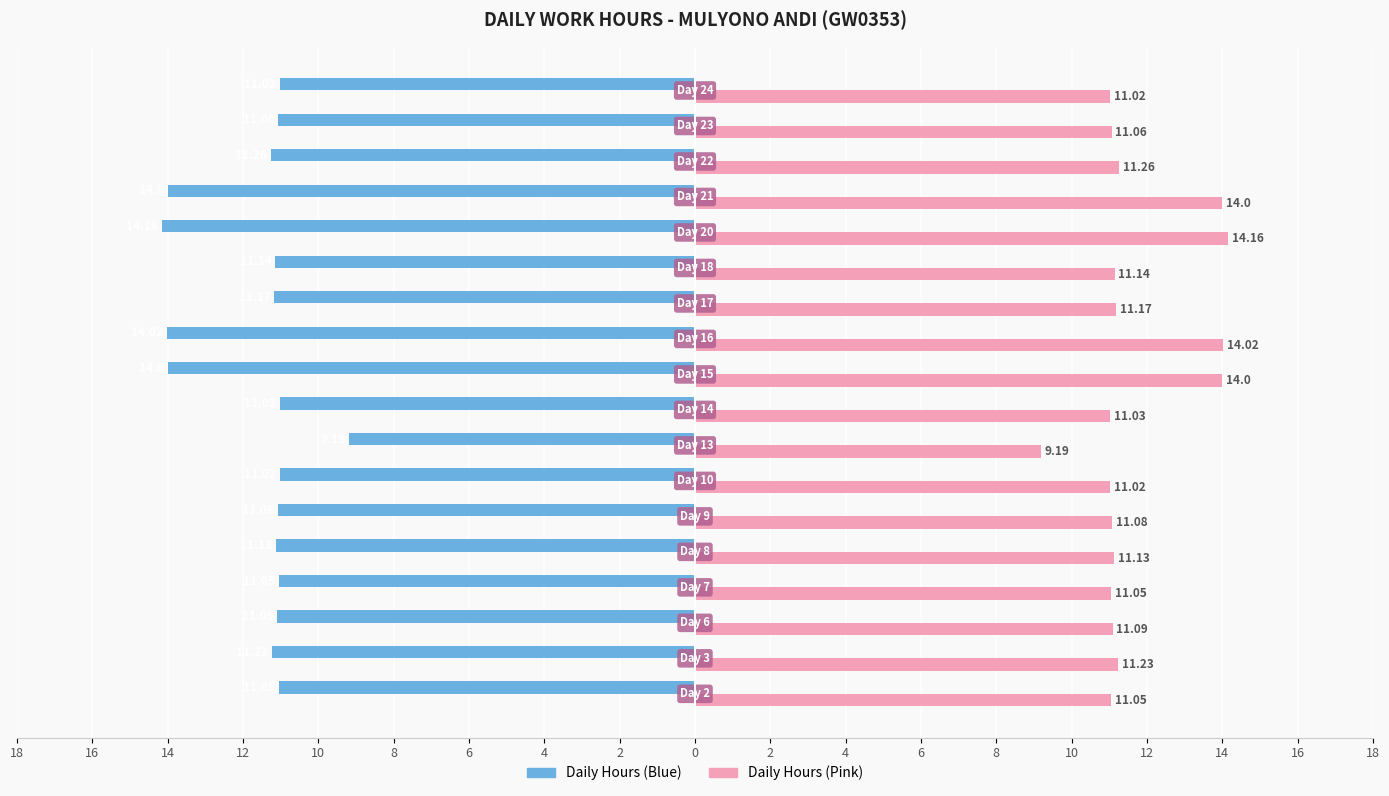

Rank the series by their average value, from lowest to highest.

Daily Hours (Blue), Daily Hours (Pink)